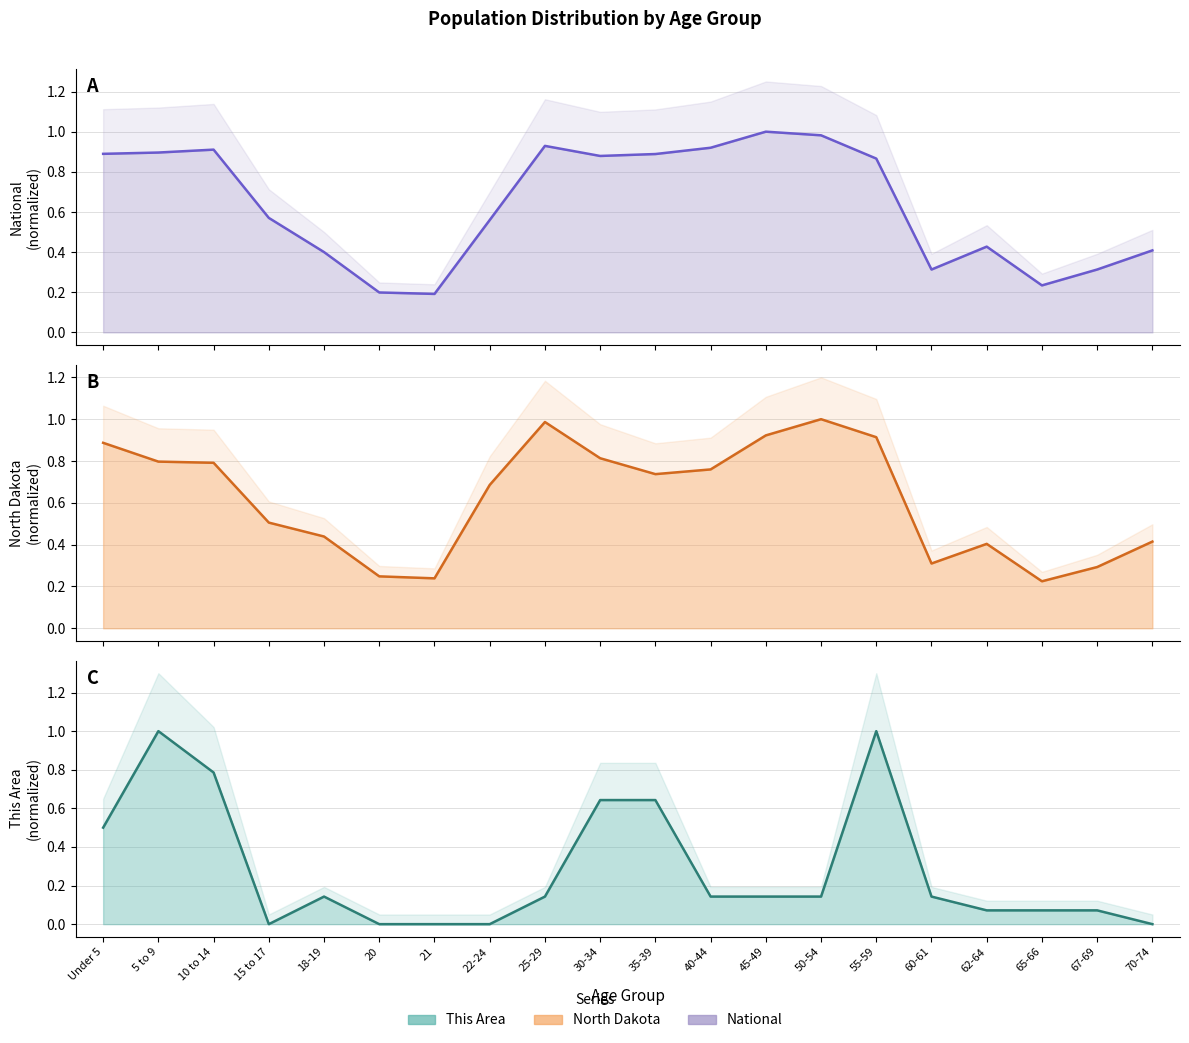

What is the sum of all This Area values?

5.6